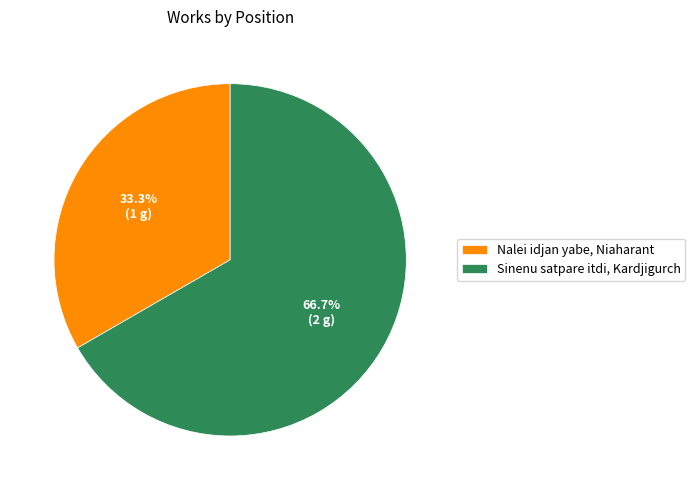

Combined, do Nalei idjan yabe, Niaharant and Sinenu satpare itdi, Kardjigurch account for over 50%?

Yes